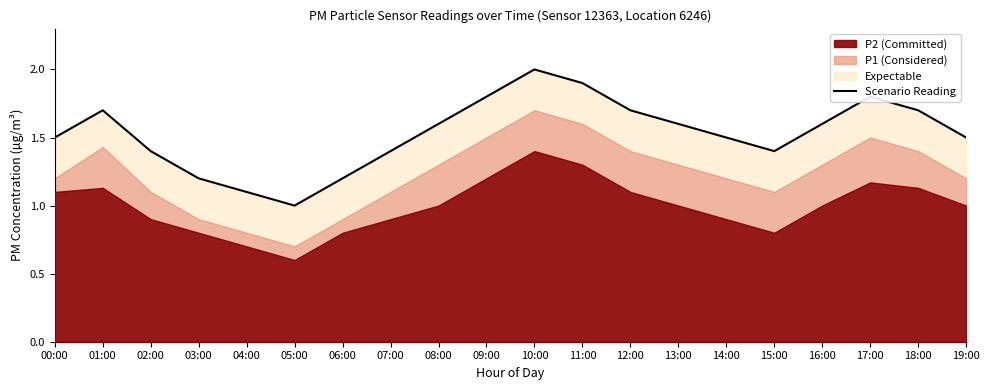

What is the label of the 11th point from the left?

10:00